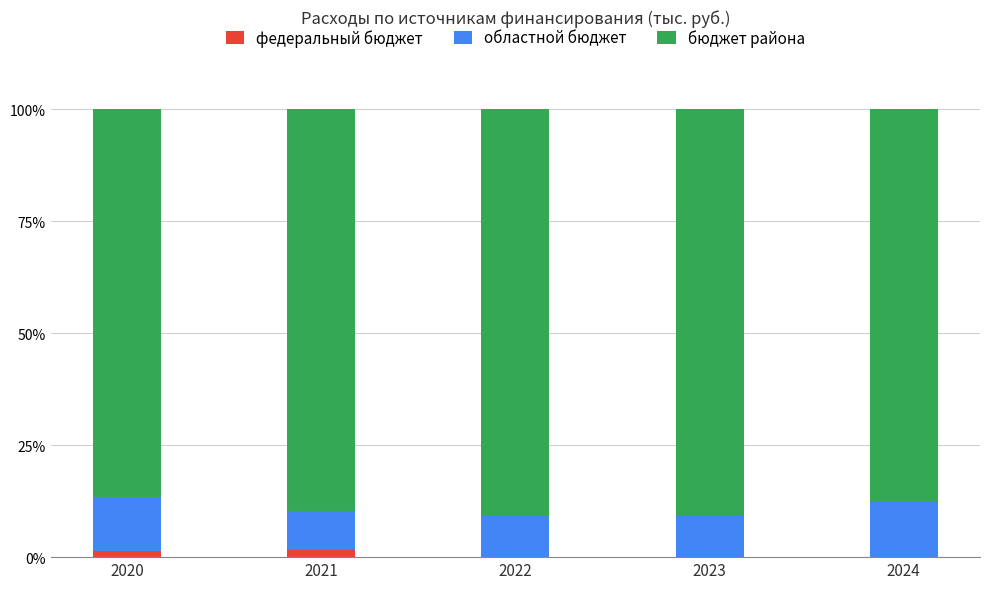

What are all the series names shown in the legend?

федеральный бюджет, областной бюджет, бюджет района